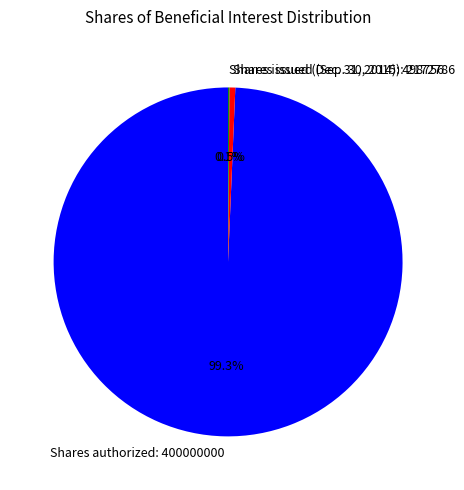

What percentage do Shares issued (Sep. 30, 2015): 2172786 and Shares authorized: 400000000 together represent?

99.9%